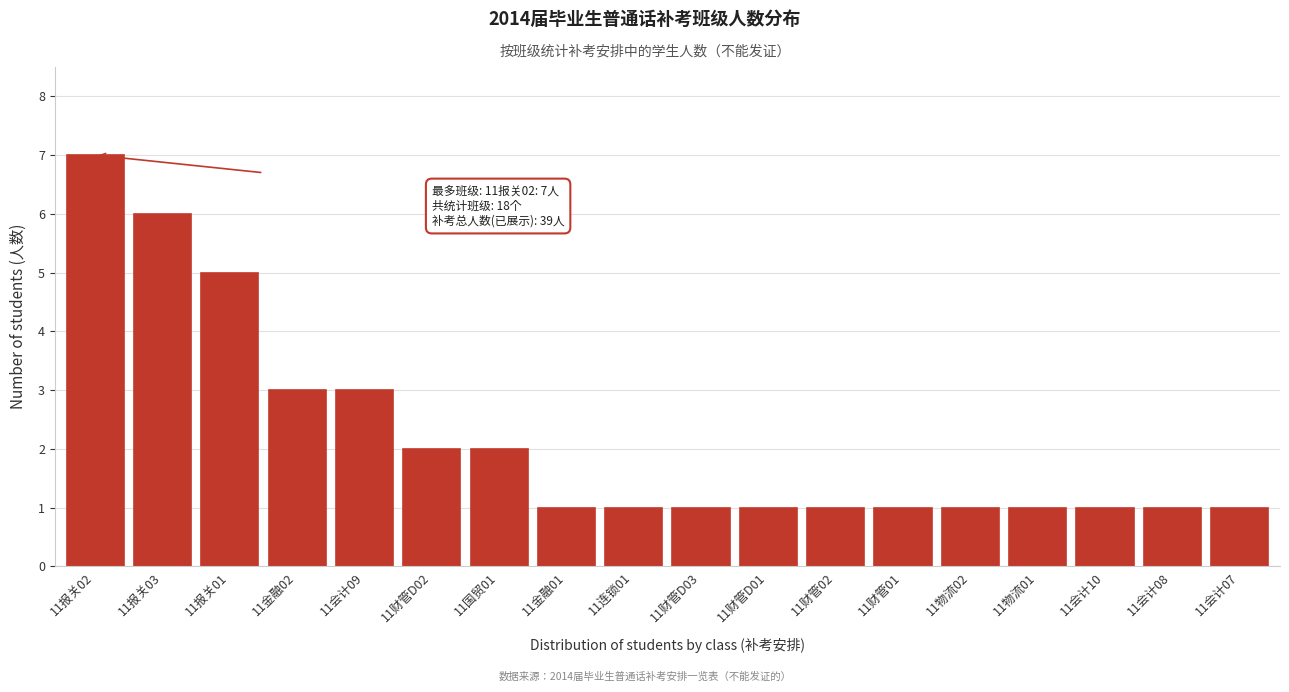

Reading right to left, extract all data points from this chart.

1	1	1	1	1	1	1	1	1	1	1	2	2	3	3	5	6	7